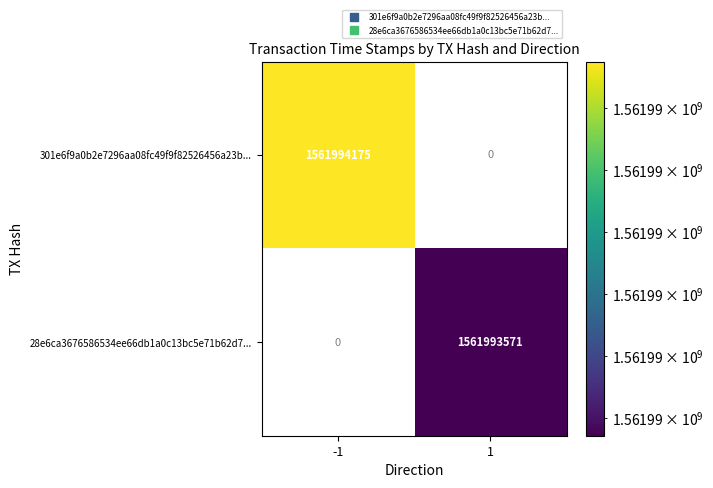

Is the value of 301e6f9a0b2e7296aa08fc49f9f82526456a23b at 0 greater than the value of 28e6ca3676586534ee66db1a0c13bc5e71b62d7 at 1?

No